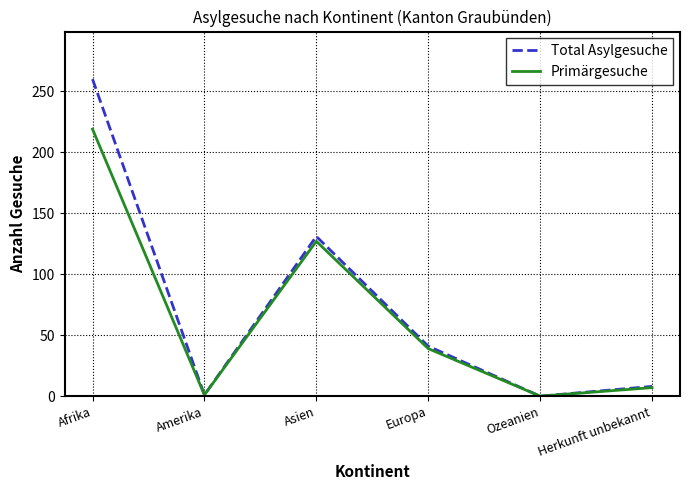

Where is Primärgesuche nearest to the value 109?

Asien